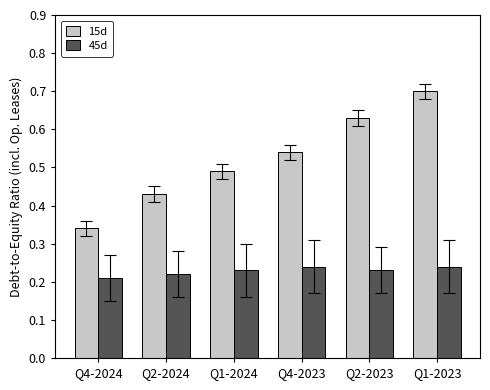

Which series has the largest range (max minus min)?

15d